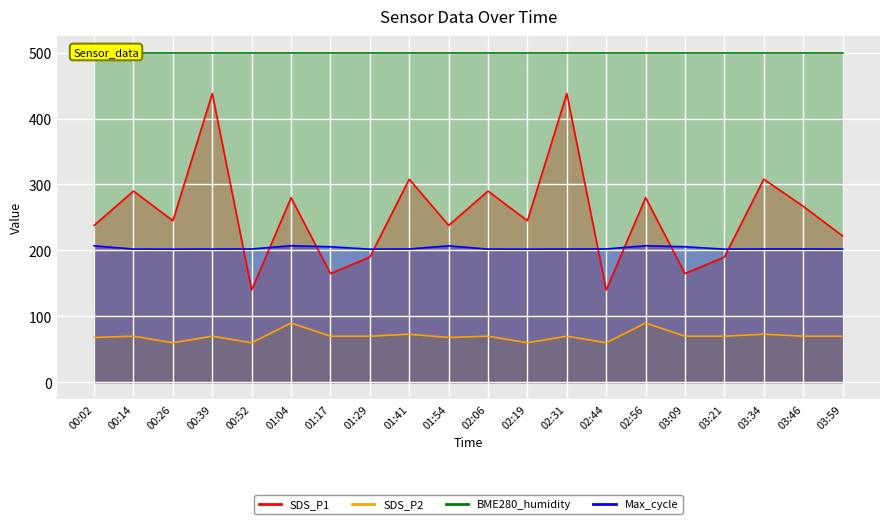

Where is the first local maximum for SDS_P1?

00:14